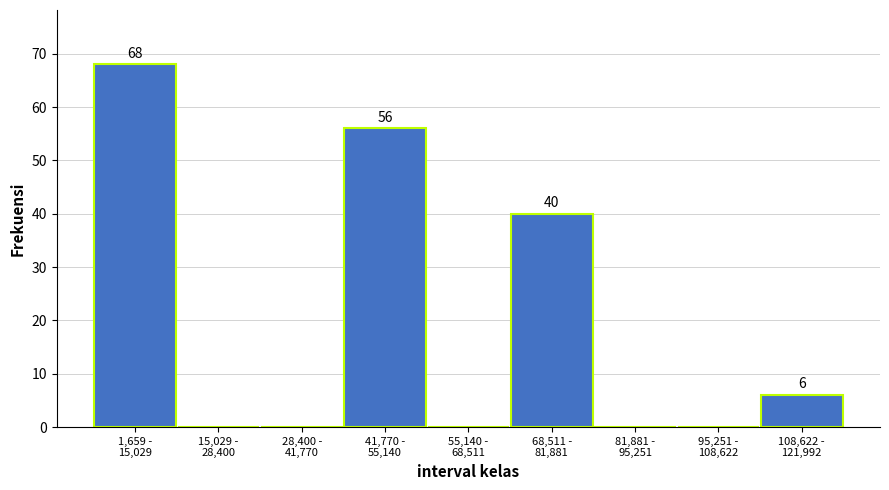

What is the maximum value shown in the chart?

68